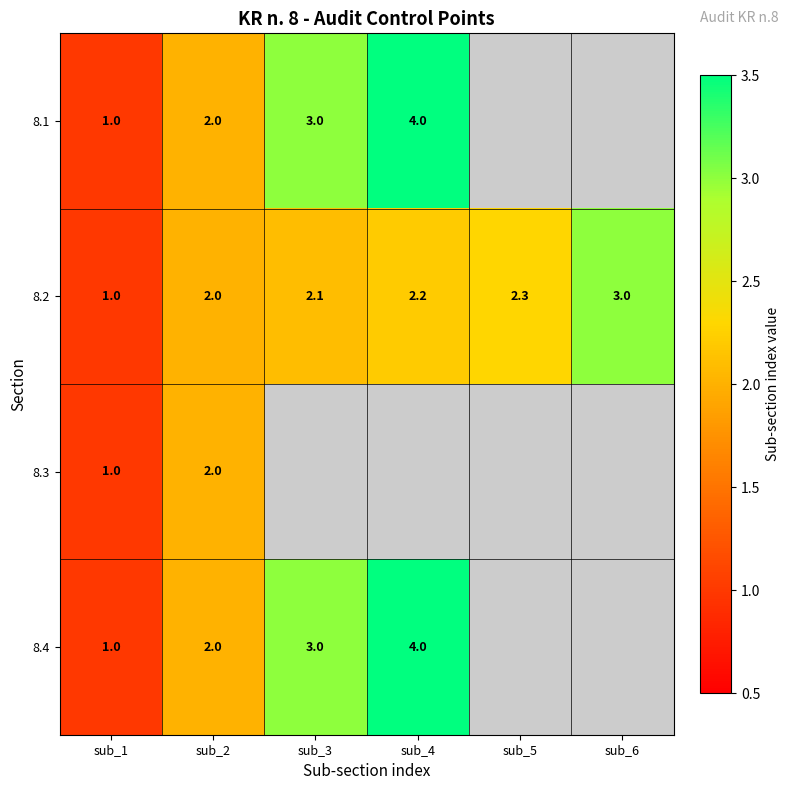

True or false: 8.1 has a value of 3.0 at sub_3.

True